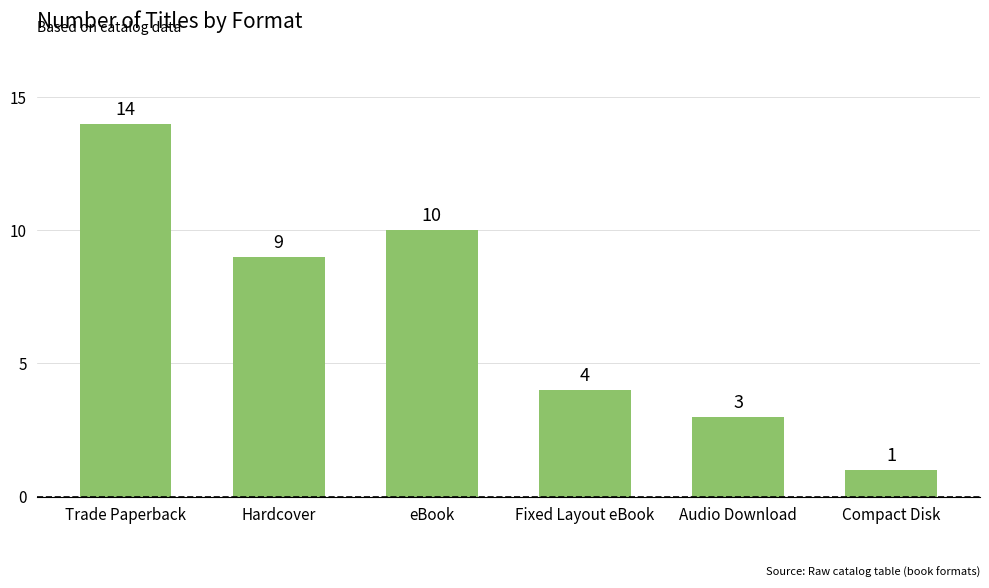

Rank the categories by value from highest to lowest.

Trade Paperback, eBook, Hardcover, Fixed Layout eBook, Audio Download, Compact Disk